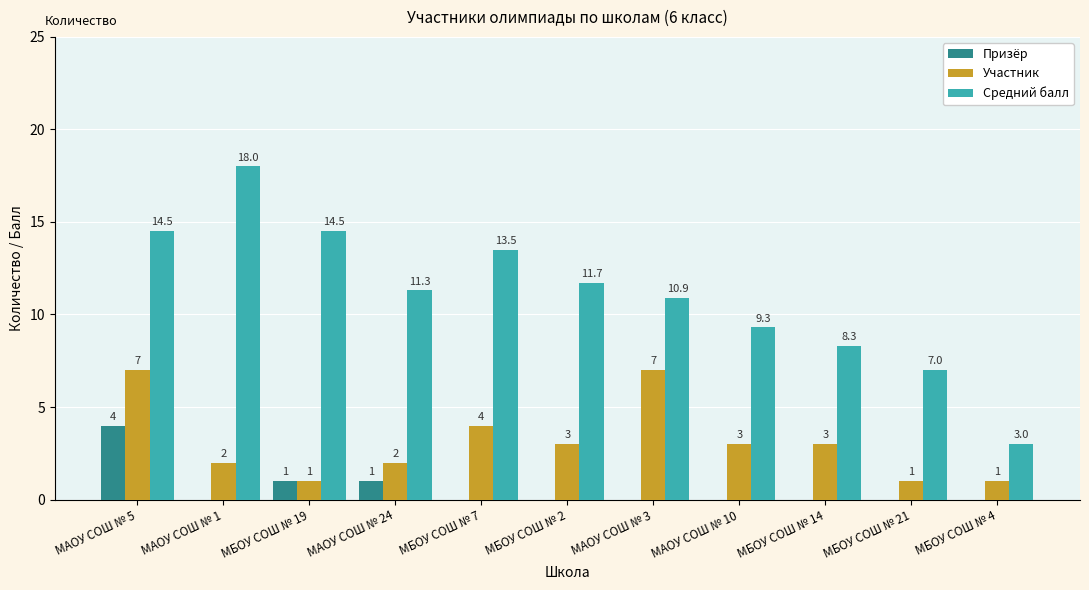

What is the highest value of the Участник series?

7.0